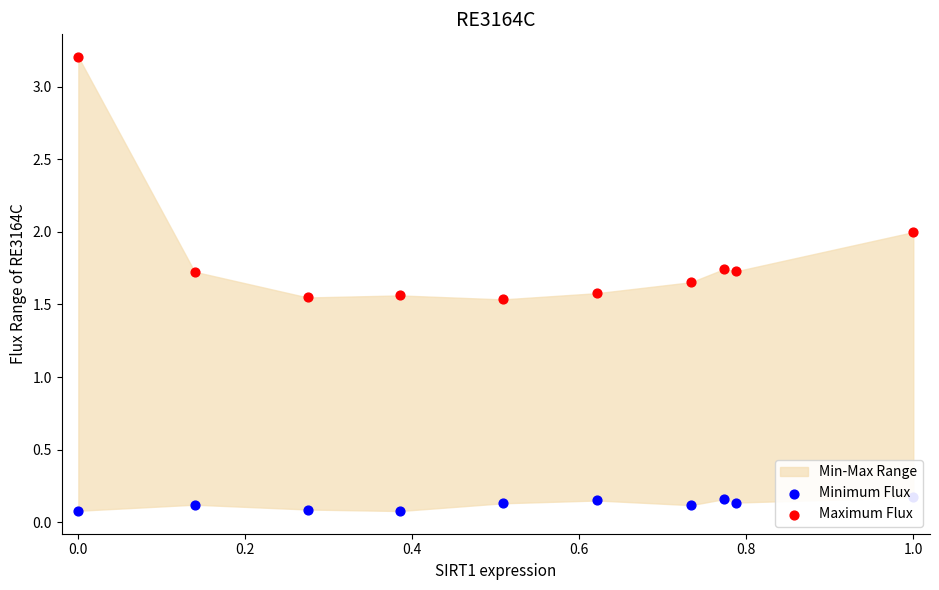

What is the total value across all series at 0.4?

1.6